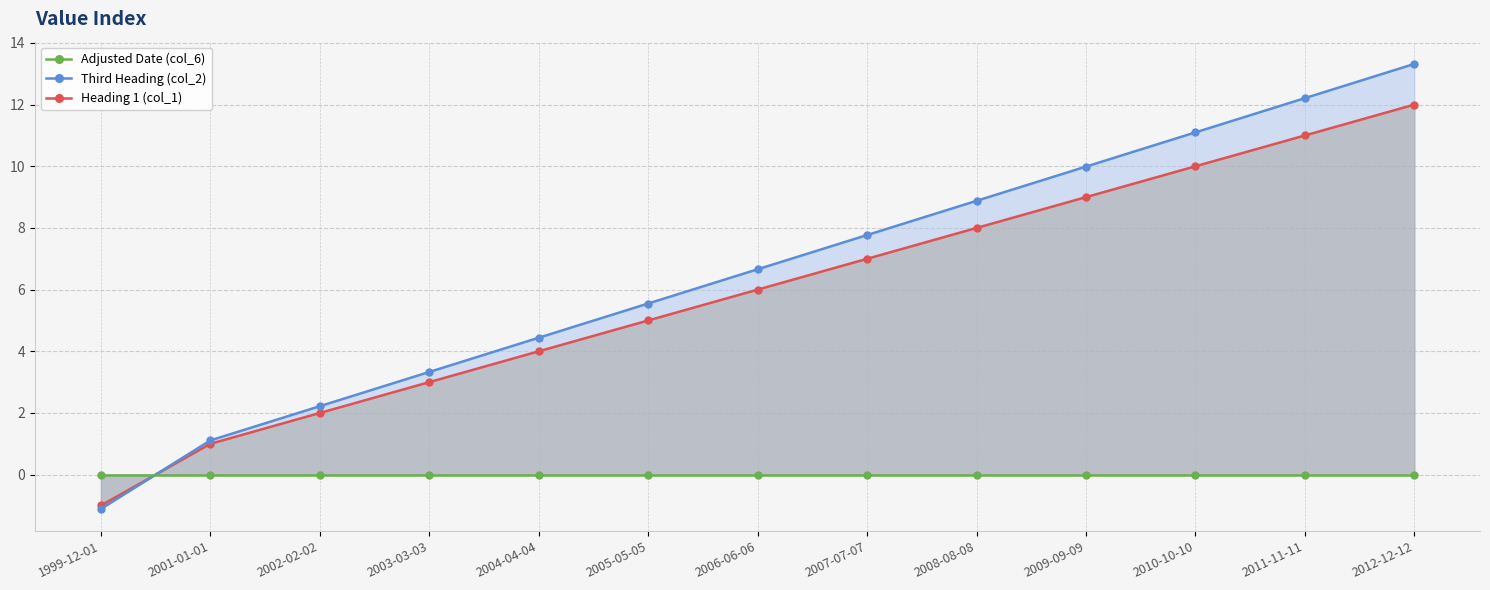

Reading left to right, transcribe all the data shown in this chart.

Adjusted Date (col_6): 1999-12-01=0.0	2001-01-01=0.0	2002-02-02=0.0	2003-03-03=0.0	2004-04-04=0.0	2005-05-05=0.0	2006-06-06=0.0	2007-07-07=0.0	2008-08-08=0.0	2009-09-09=0.0	2010-10-10=0.0	2011-11-11=0.0	2012-12-12=0.0
Third Heading (col_2): 1999-12-01=-1.1	2001-01-01=1.1	2002-02-02=2.2	2003-03-03=3.3	2004-04-04=4.4	2005-05-05=5.5	2006-06-06=6.7	2007-07-07=7.8	2008-08-08=8.9	2009-09-09=10.0	2010-10-10=11.1	2011-11-11=12.2	2012-12-12=13.3
Heading 1 (col_1): 1999-12-01=-1.0	2001-01-01=1.0	2002-02-02=2.0	2003-03-03=3.0	2004-04-04=4.0	2005-05-05=5.0	2006-06-06=6.0	2007-07-07=7.0	2008-08-08=8.0	2009-09-09=9.0	2010-10-10=10.0	2011-11-11=11.0	2012-12-12=12.0